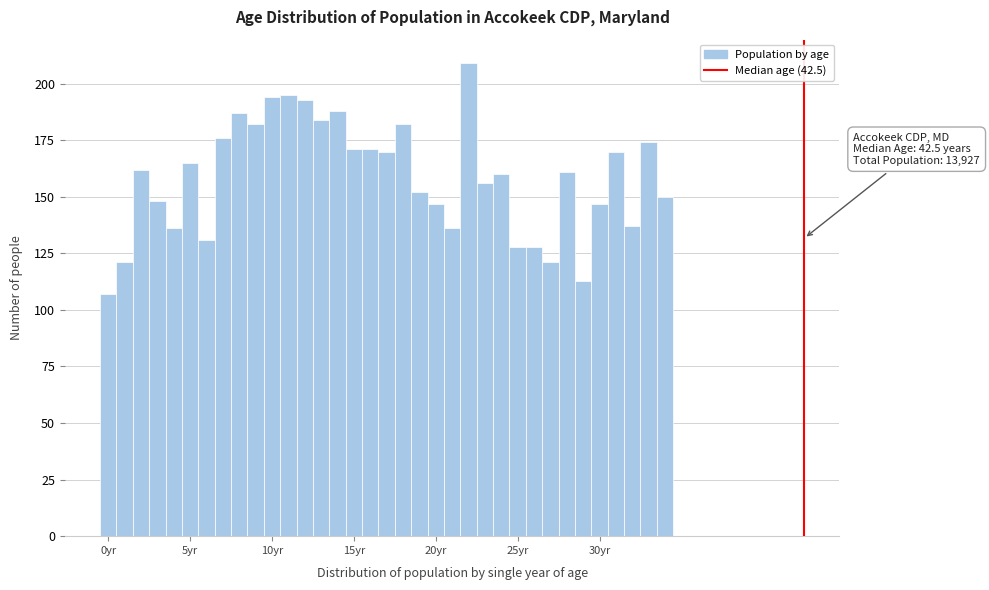

Read against the x-axis, roughly where is the centre of the tallest bar?

22.0